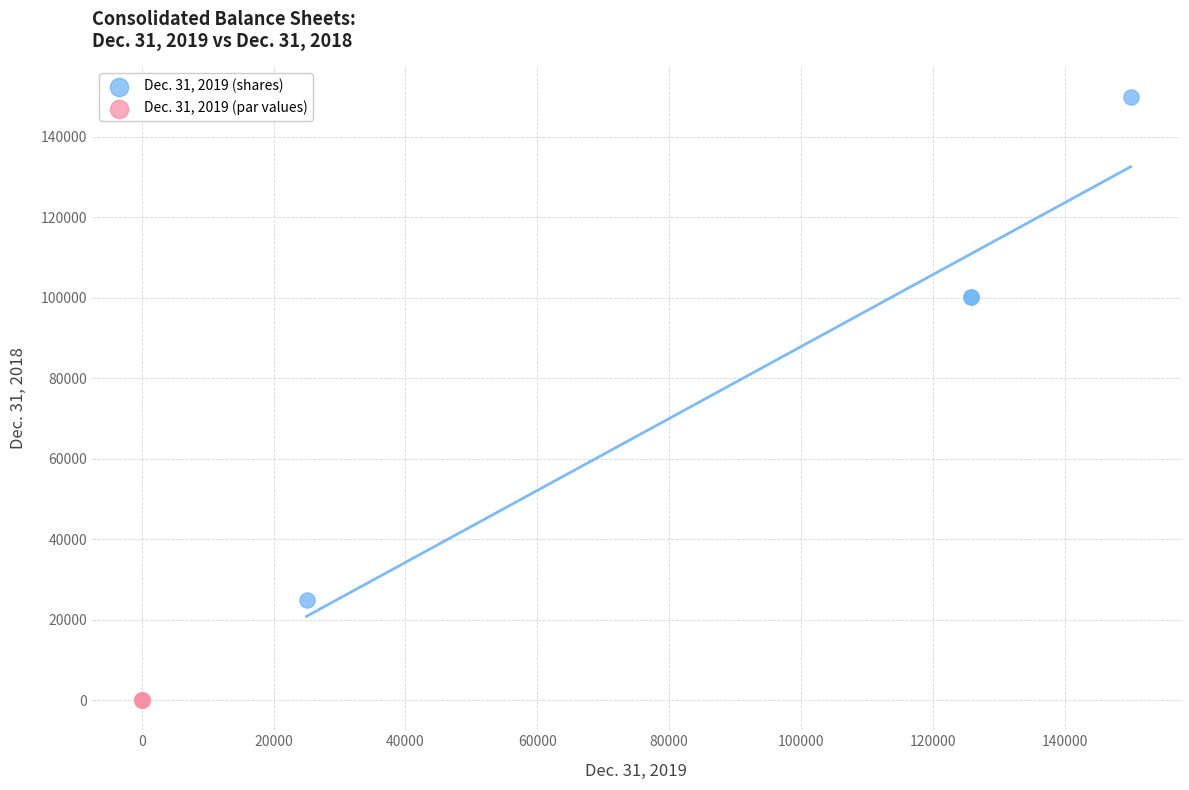

What are all the series names shown in the legend?

Dec. 31, 2019 (shares), Dec. 31, 2019 (par values)